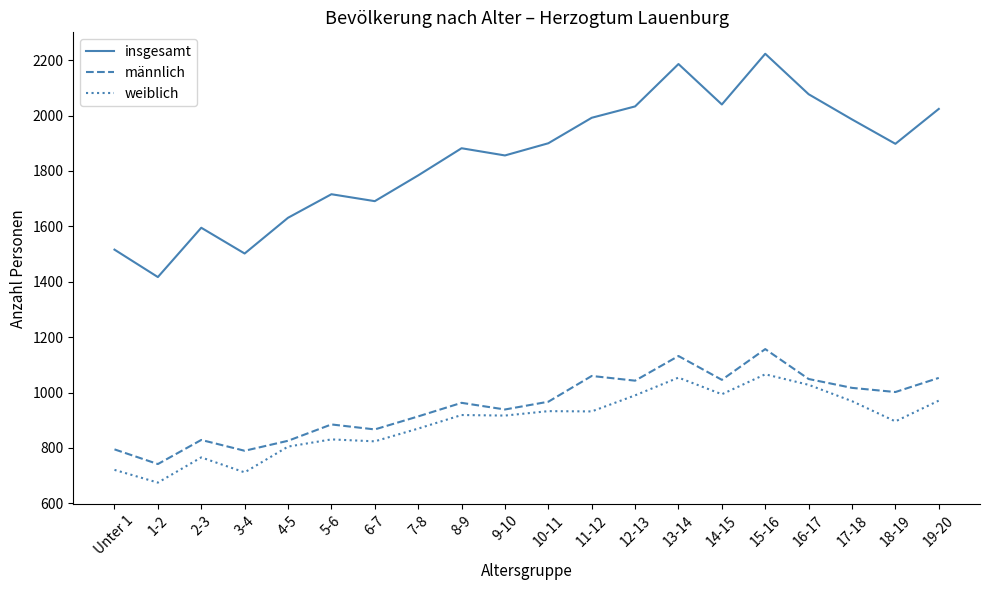

True or false: insgesamt and weiblich cross at least once.

False